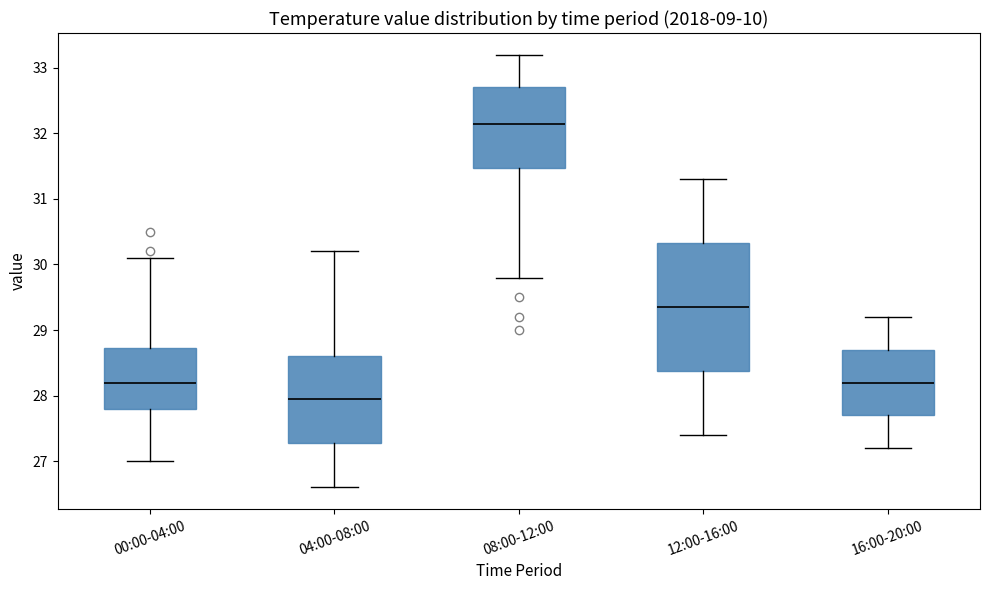

Reading left to right, transcribe this box plot: for each box, give where its median line is, the range the box spans, and where its two whiskers end, as read against the y-axis. The values are not printed on the chart, so give them approximately, as read against the axis.

00:00-04:00: median 28.2, box 27.8 to 28.7, whiskers 27.0 to 30.1
04:00-08:00: median 28.0, box 27.3 to 28.6, whiskers 26.6 to 30.2
08:00-12:00: median 32.2, box 31.5 to 32.7, whiskers 29.8 to 33.2
12:00-16:00: median 29.4, box 28.4 to 30.3, whiskers 27.4 to 31.3
16:00-20:00: median 28.2, box 27.7 to 28.7, whiskers 27.2 to 29.2